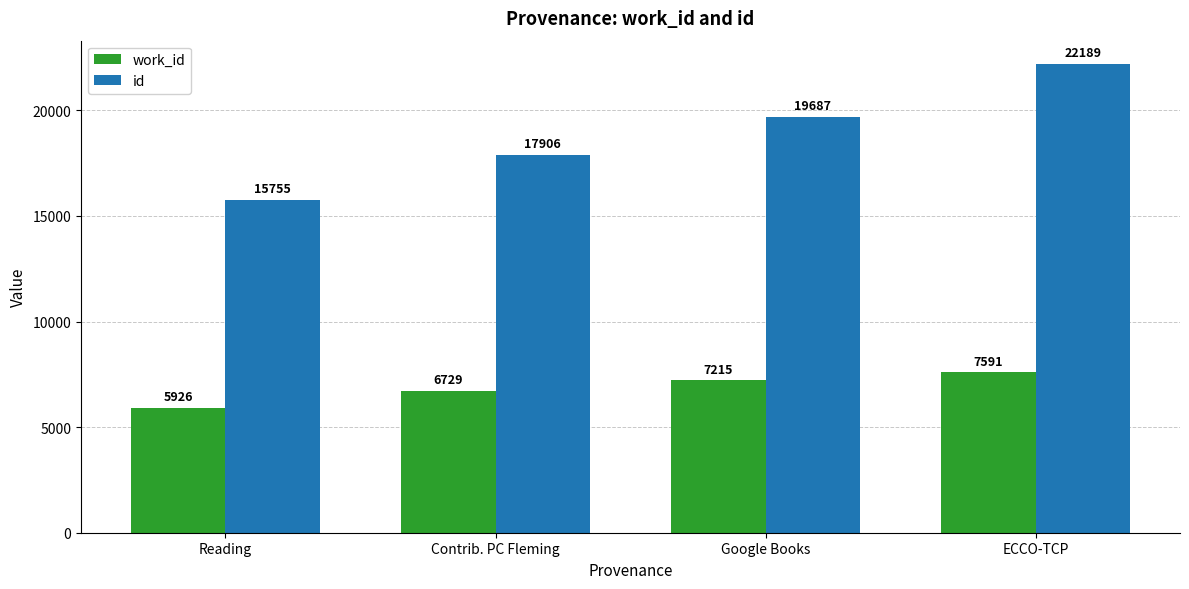

At Reading, list the series in order from smallest to largest.

work_id, id